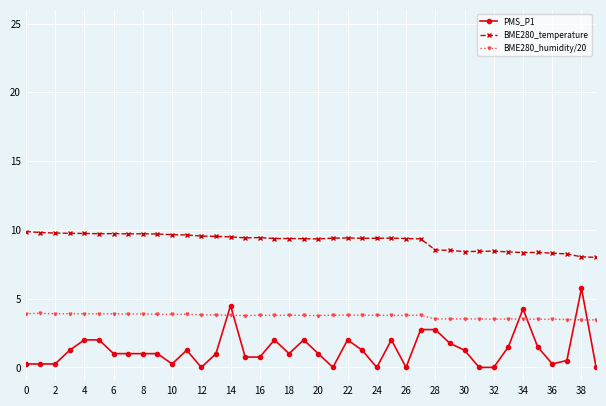

What is the greatest value displayed?

9.9